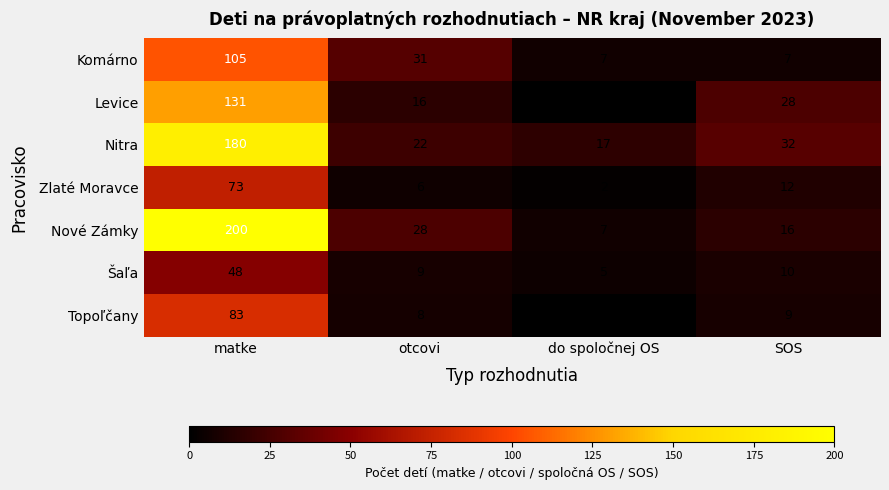

What is the difference between the highest and lowest values at matke?

152